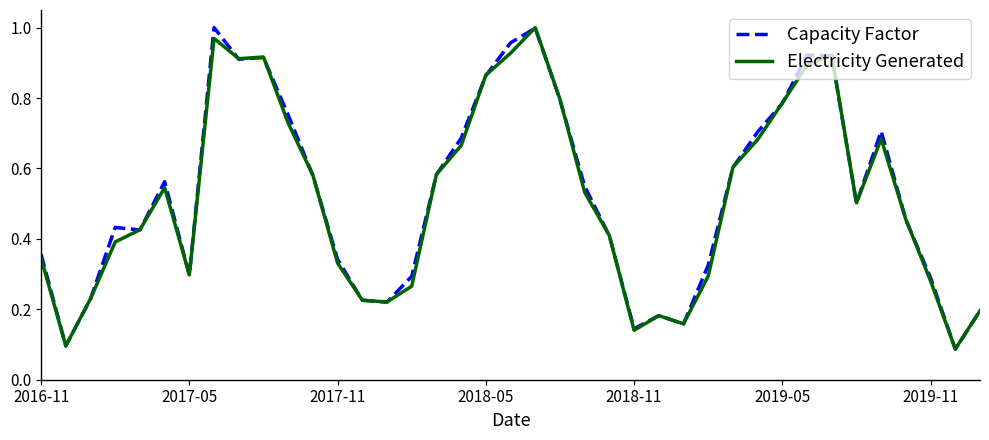

The value of Capacity Factor at 2018-11 is 0.2. True or false?

False